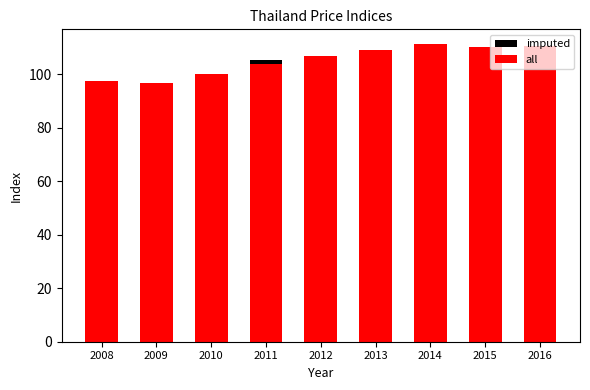

At which category is the sum across all series the highest?

2014